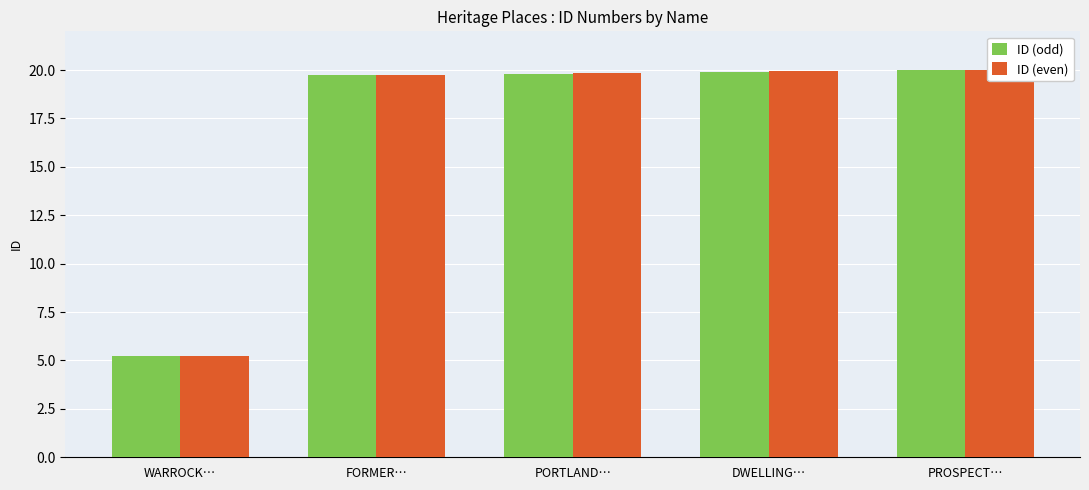

What is the difference between the maximum and minimum values in the ID (even) series?

14.8